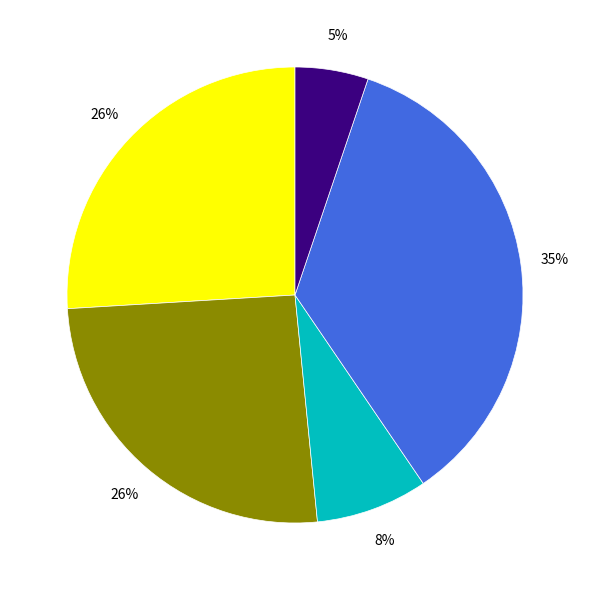

To the nearest percent, what is the average slice percentage?

20%